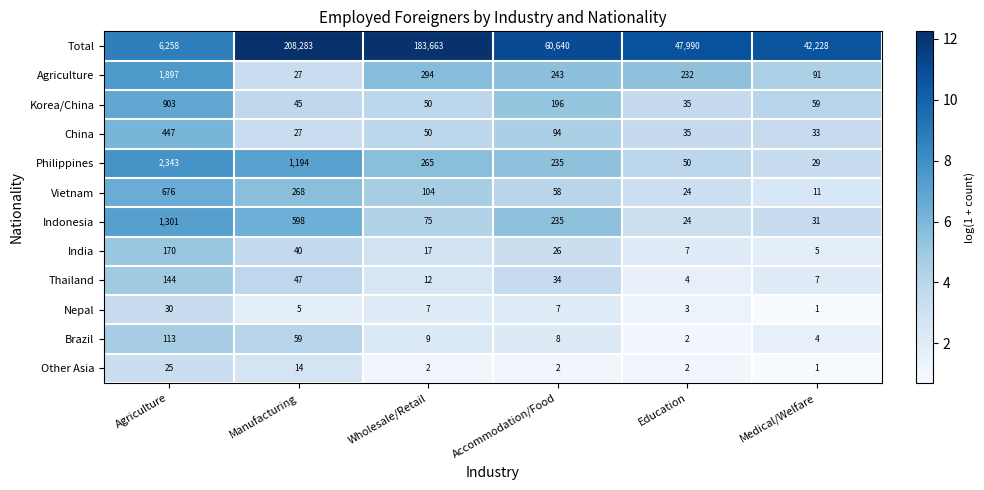

The Indonesia series shows 339 at Accommodation/Food. True or false?

False